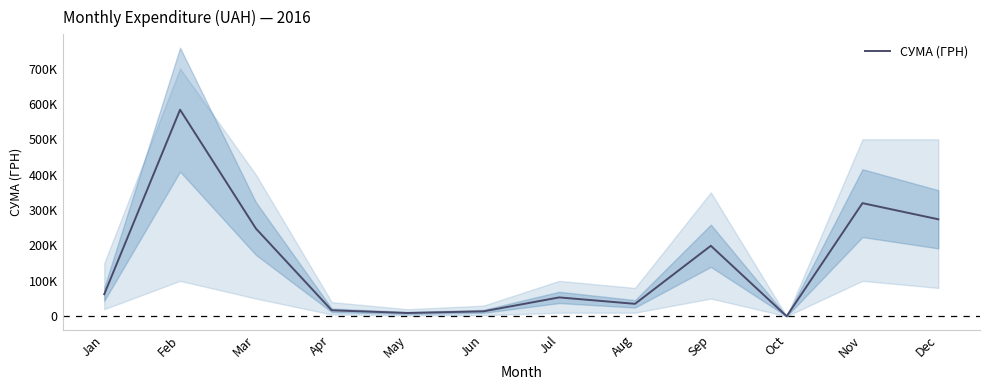

Between Sep and Apr, which is larger?

Sep